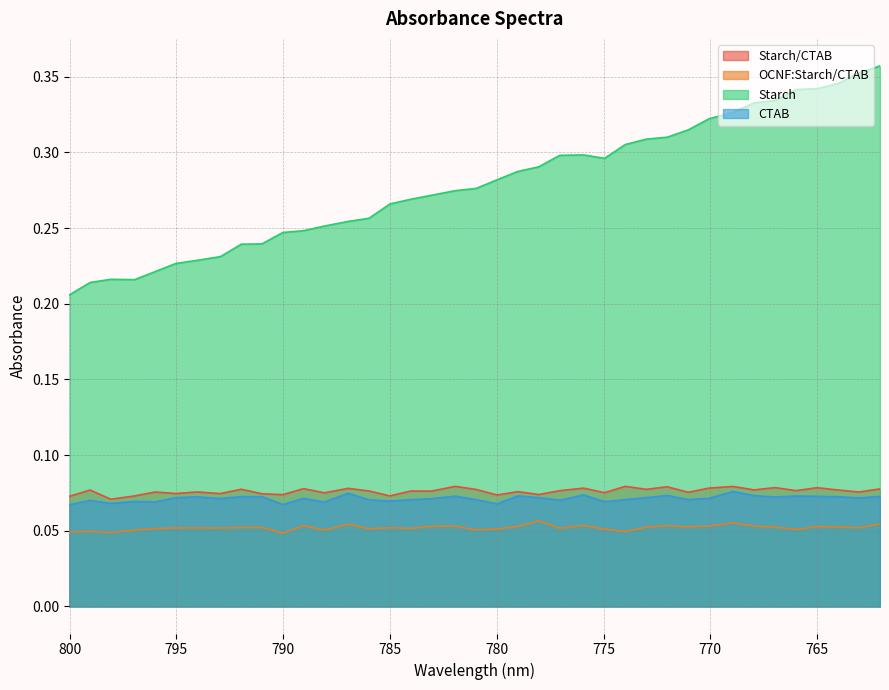

How many series are shown in this chart?

4